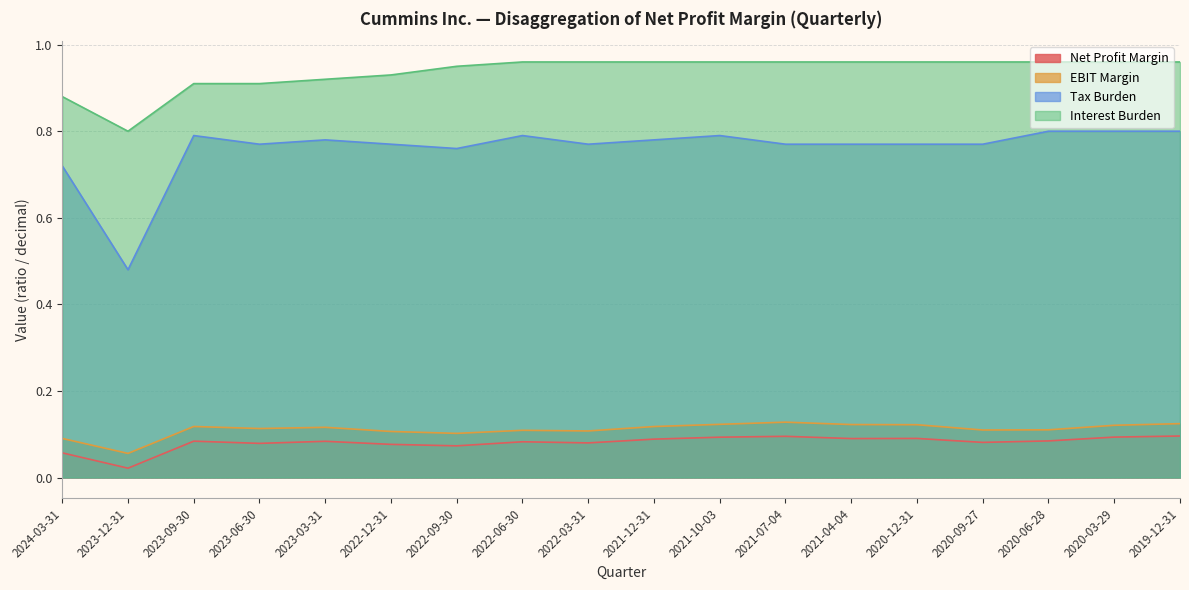

Which category has the highest value across all series?

2022-06-30